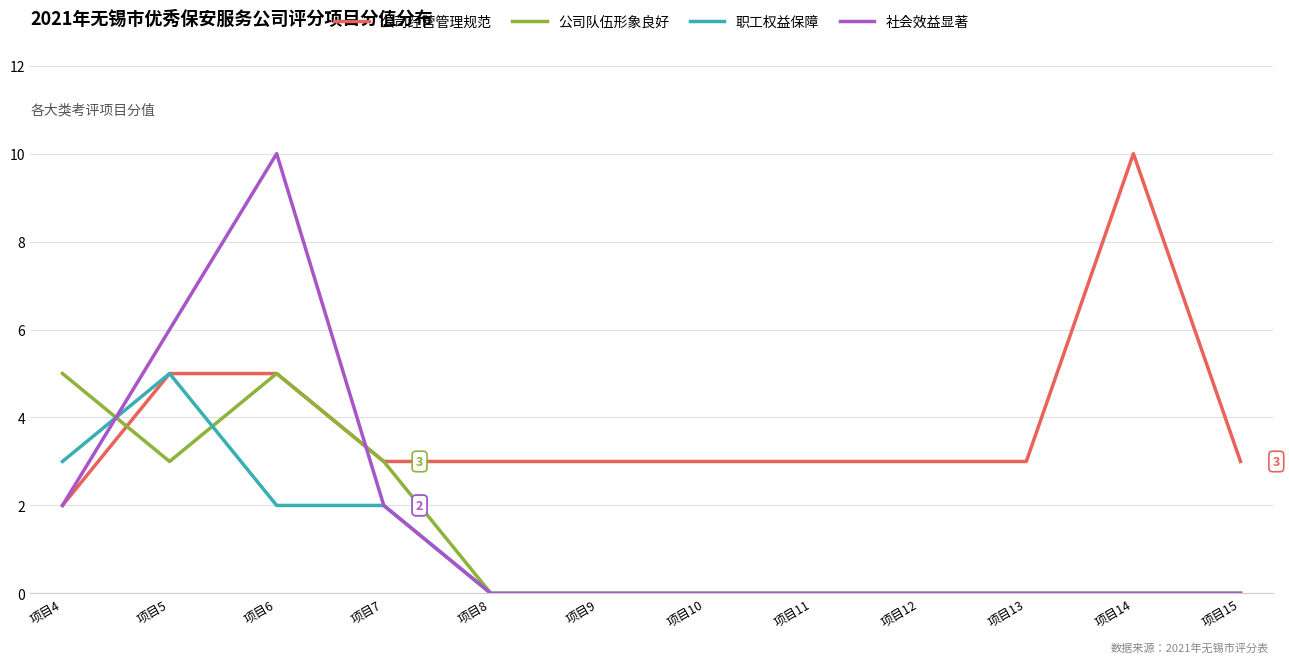

What is the sum of all 社会效益显著 values?

20